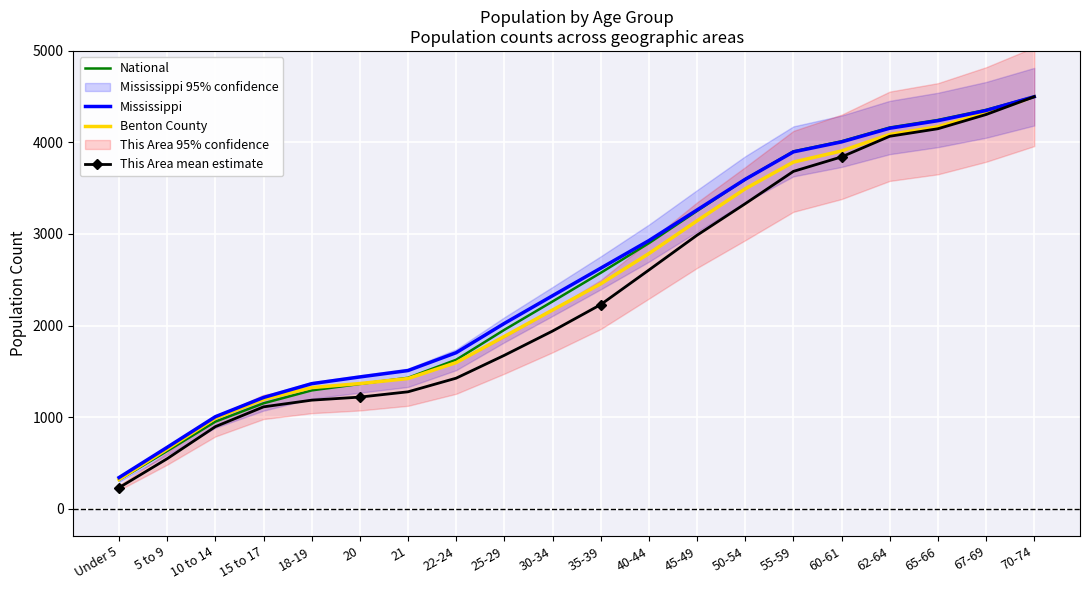

True or false: Benton County has more than 0 points higher than both neighbors.

False